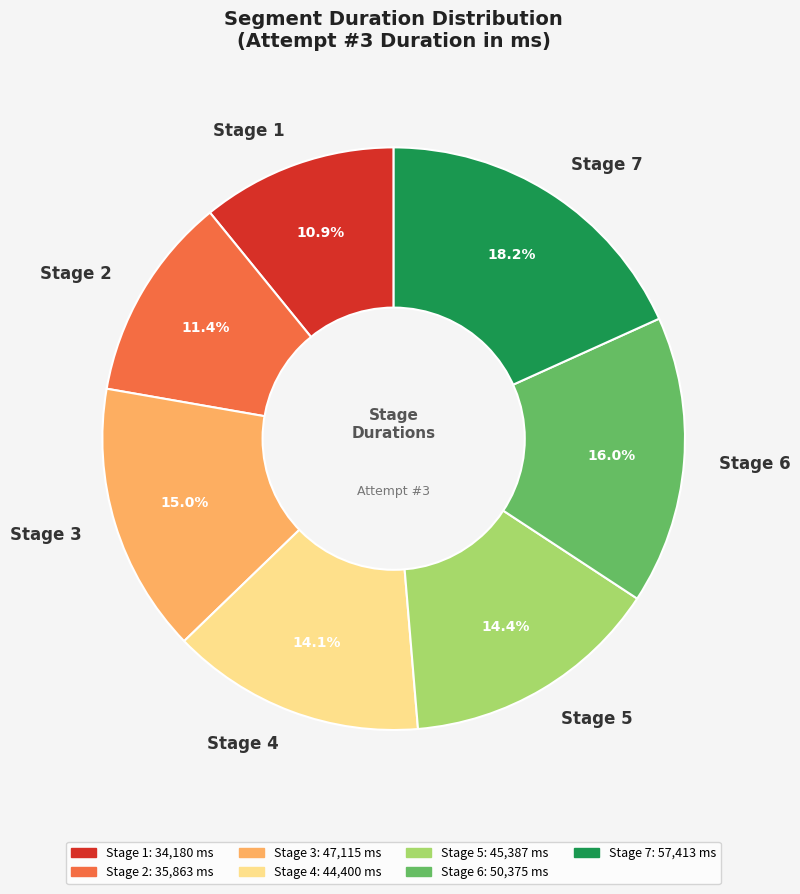

What percentage is the Stage 6 slice, to the nearest percent?

16%